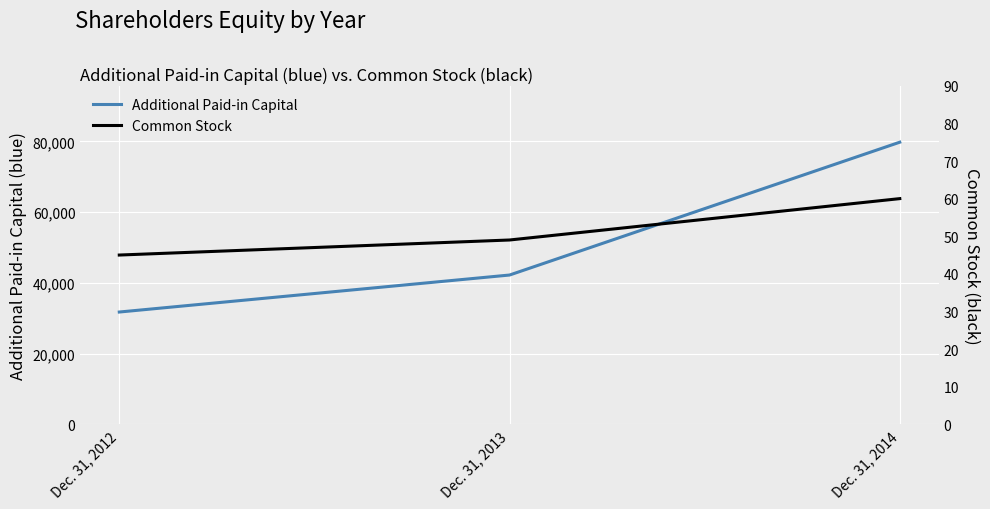

What is the difference between the highest and lowest values at Dec. 31, 2014?

79691